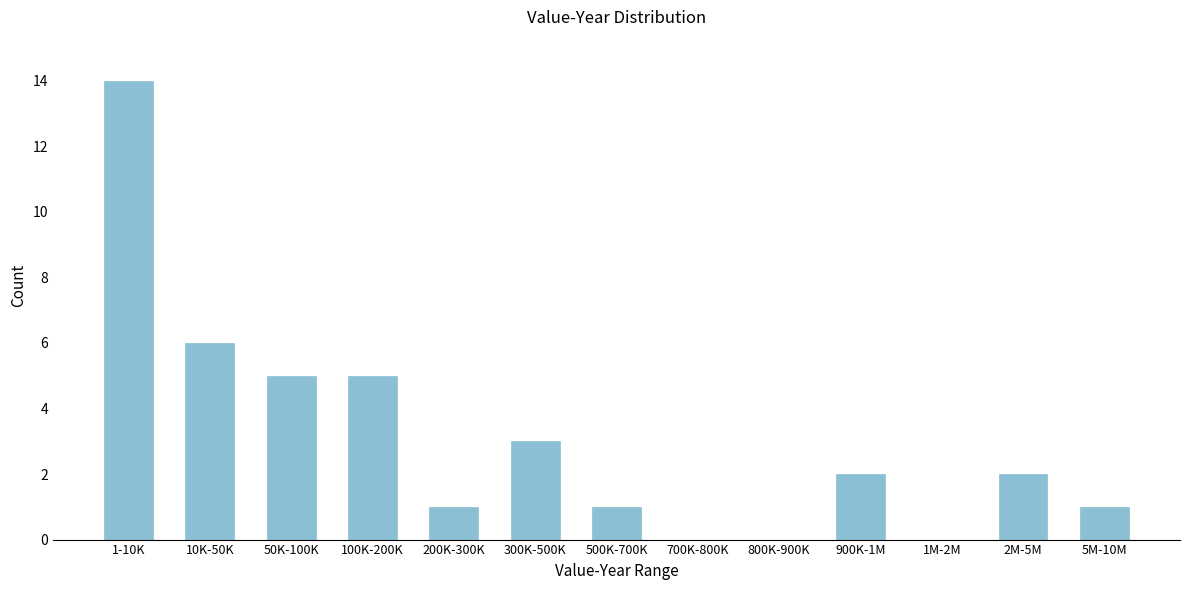

Reading left to right, transcribe all the data shown in this chart.

1-10K=14	10K-50K=6	50K-100K=5	100K-200K=5	200K-300K=1	300K-500K=3	500K-700K=1	700K-800K=0	800K-900K=0	900K-1M=2	1M-2M=0	2M-5M=2	5M-10M=1